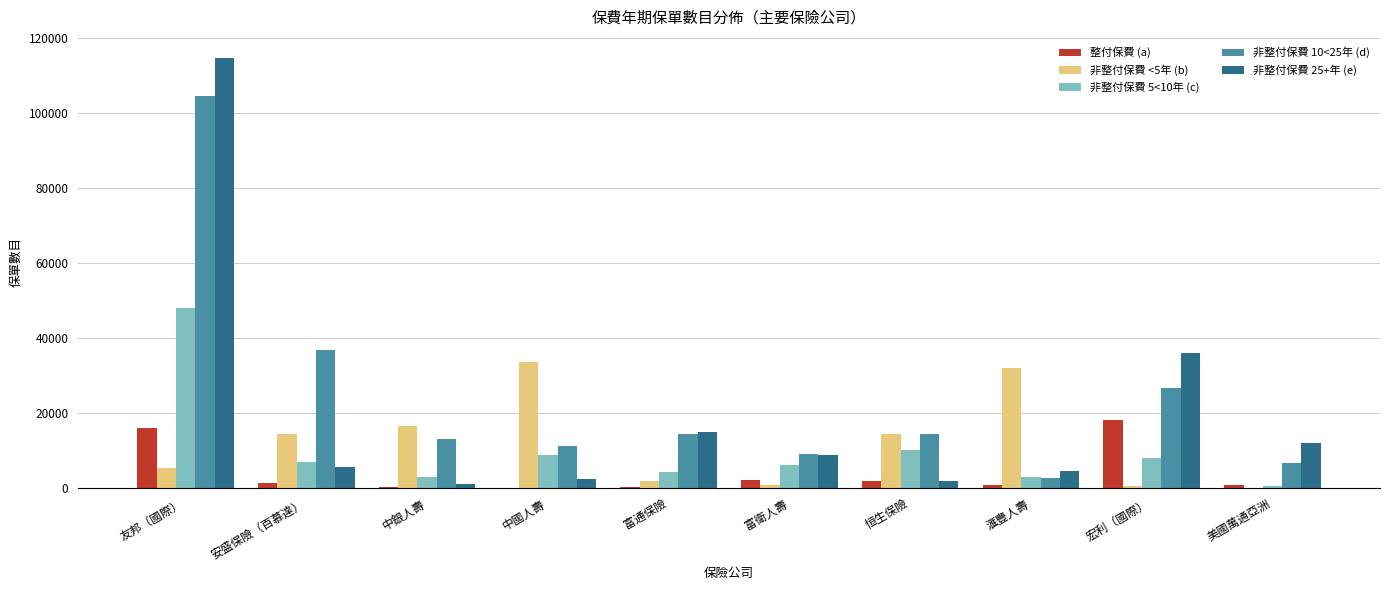

At which category is the sum across all series the highest?

友邦（國際）